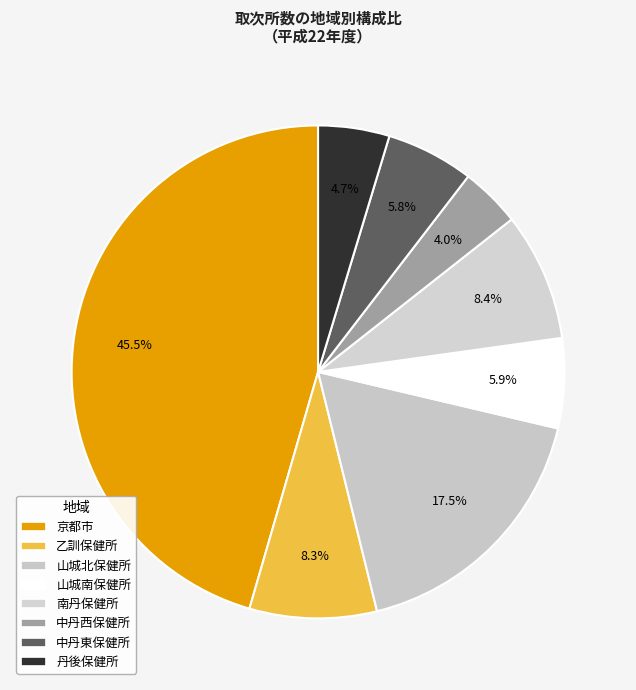

What percentage is the 中丹東保健所 slice, to the nearest percent?

6%